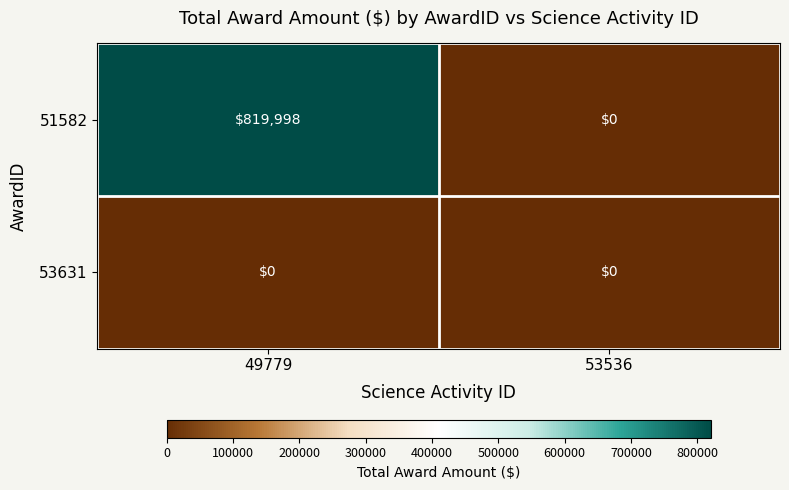

What is the total value across all series at 49779?

819998